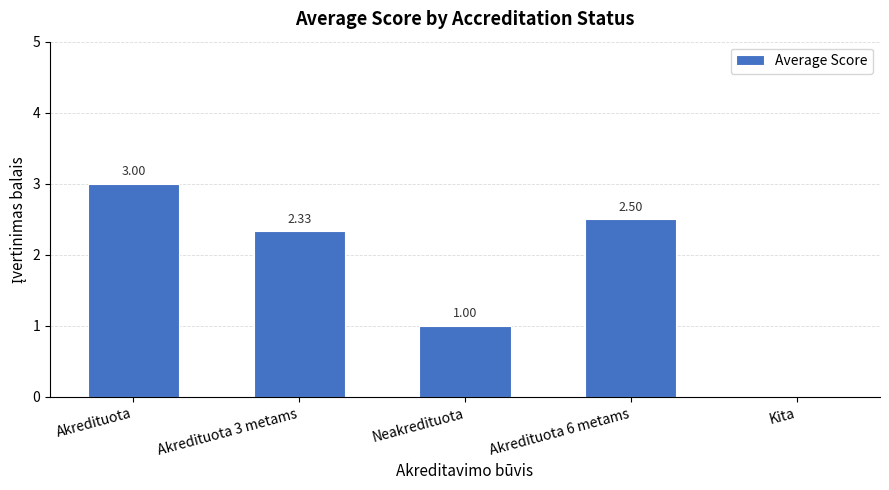

Approximately how many times larger is the value at Akredituota 6 metams compared to Akredituota?

0.8